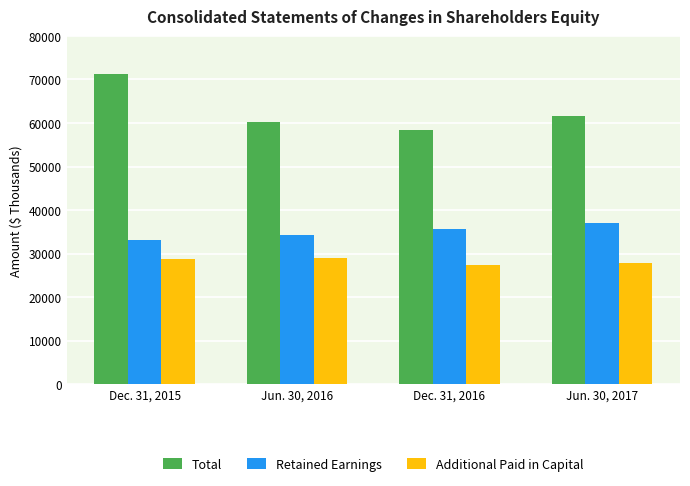

Where does the Total series first go above 61531?

Dec. 31, 2015